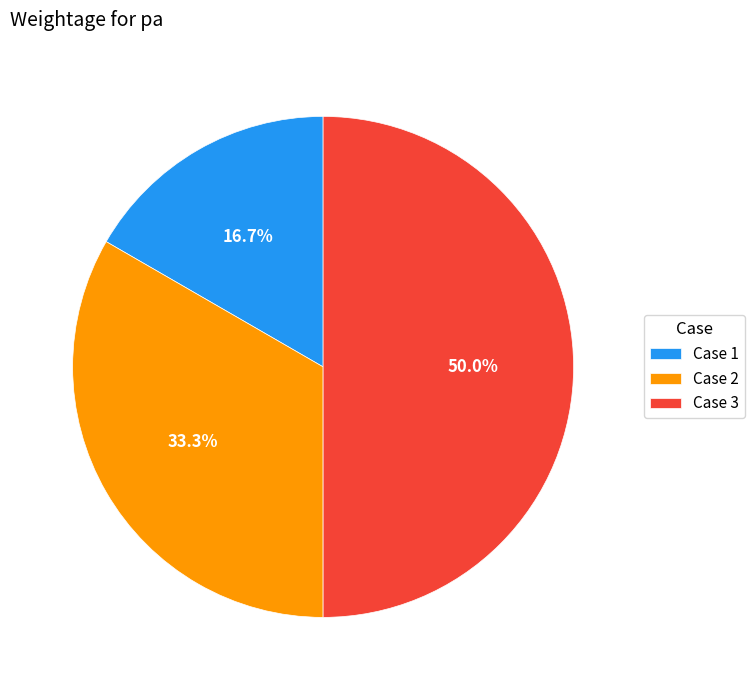

To the nearest percent, what percentage of the pie is Case 1?

17%